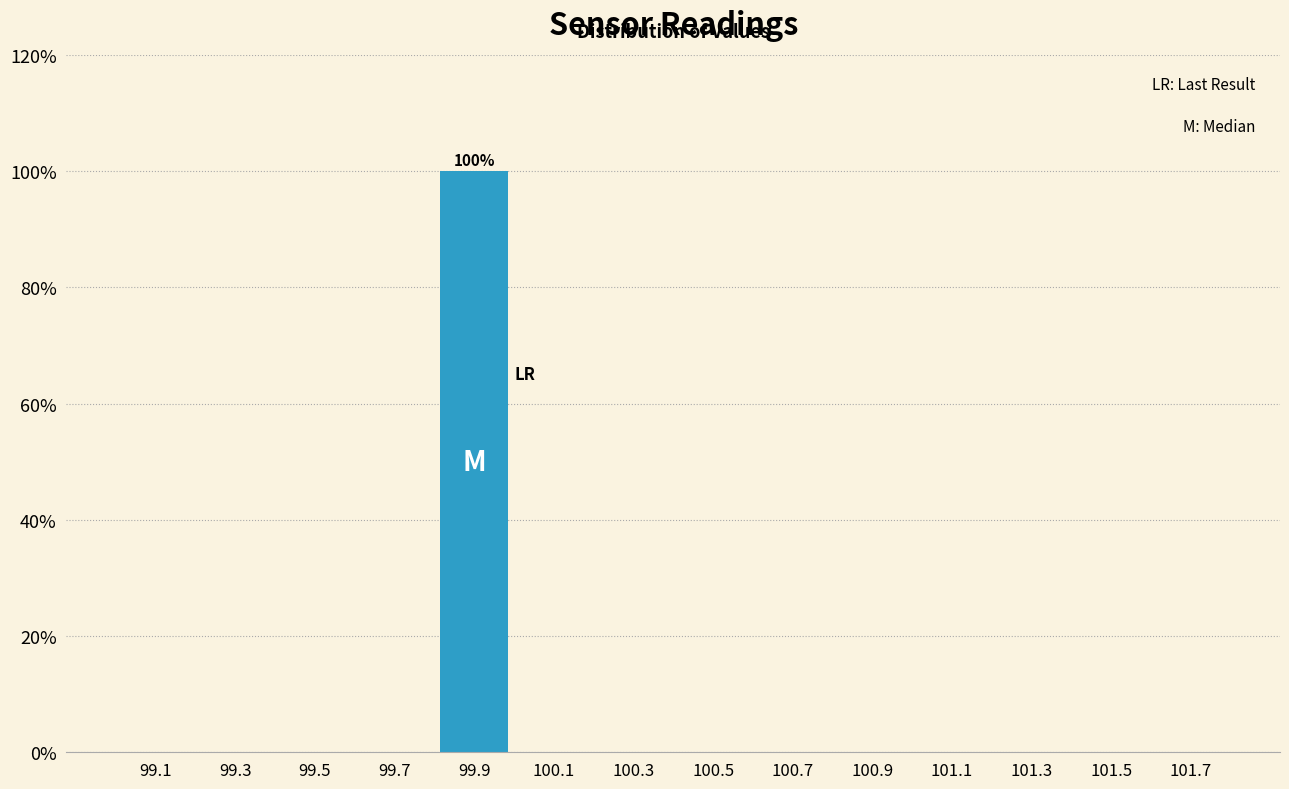

Over which range of the x-axis is the bar tallest?

99.8 to 100.0